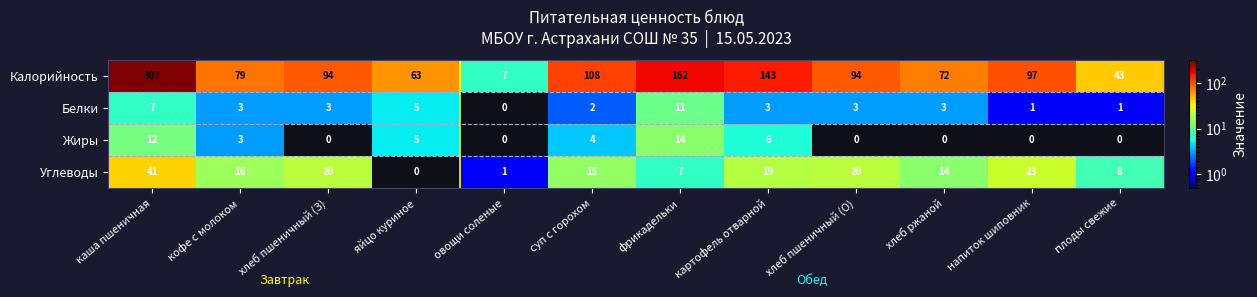

The value of Жиры at хлеб пшеничный (О) is 8. True or false?

False